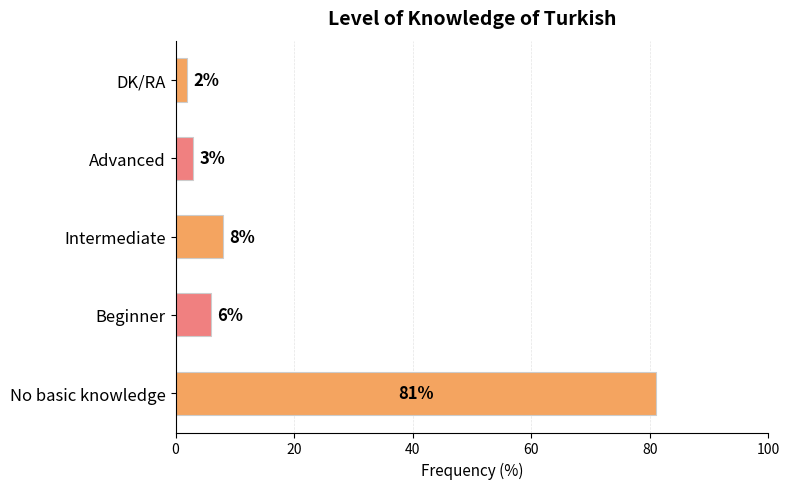

Between Beginner and DK/RA, which is larger?

Beginner